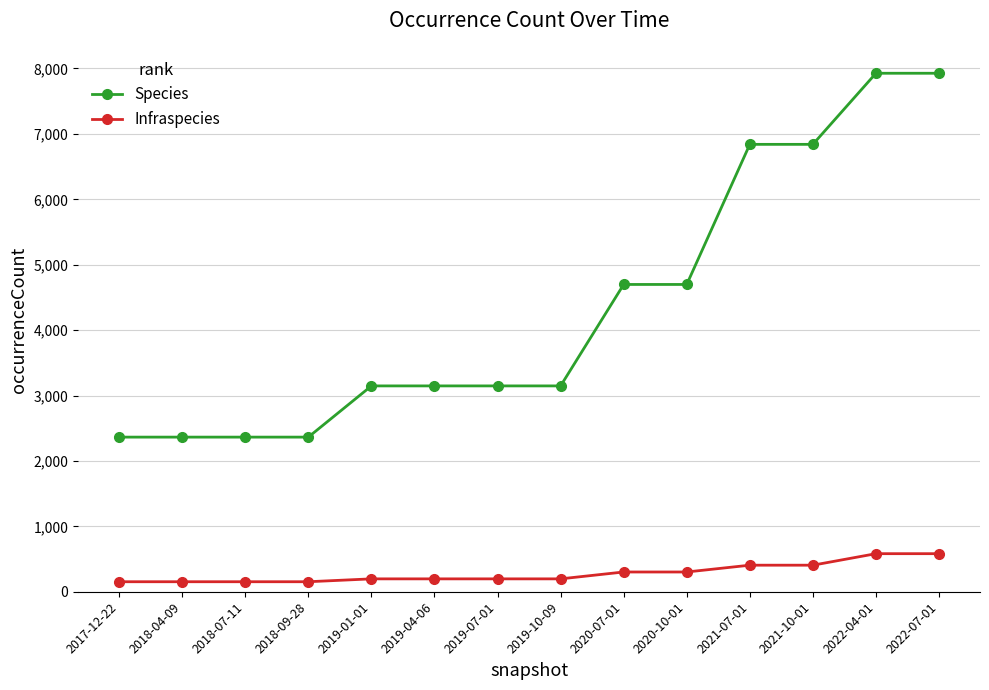

Rank the series by their maximum value, from lowest to highest.

Infraspecies, Species